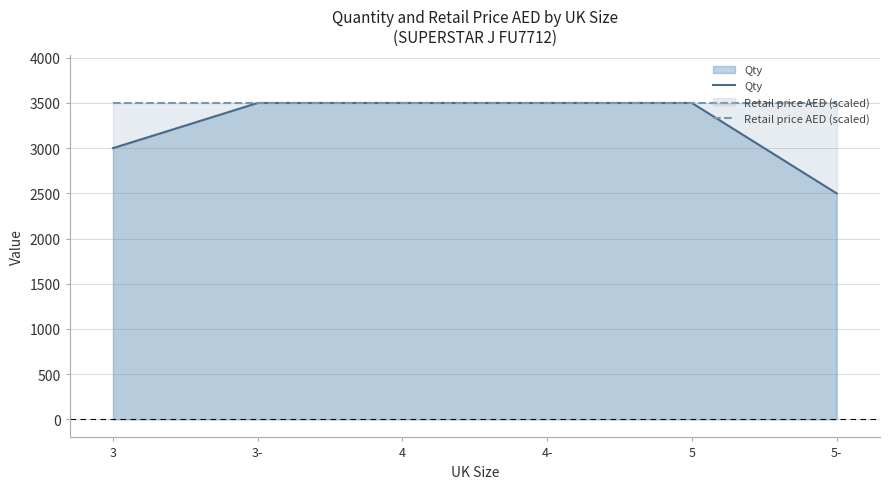

Which series has the largest total across all categories?

Retail price AED (scaled)